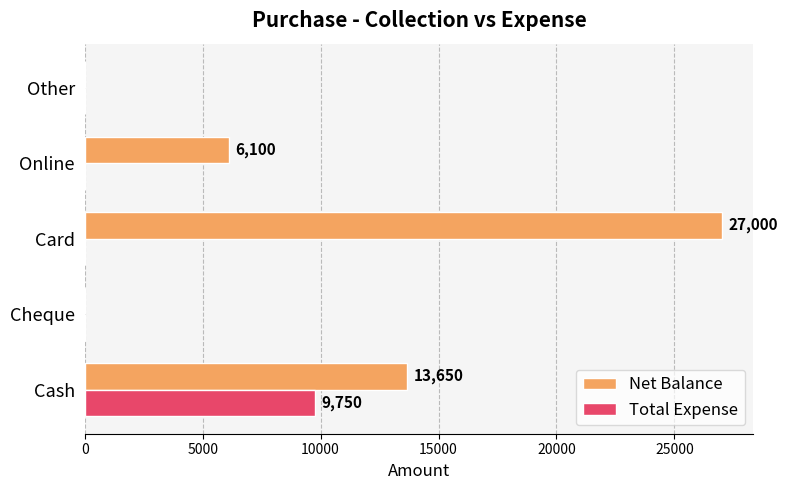

Is the value of Total Expense at Other greater than the value of Net Balance at Online?

No